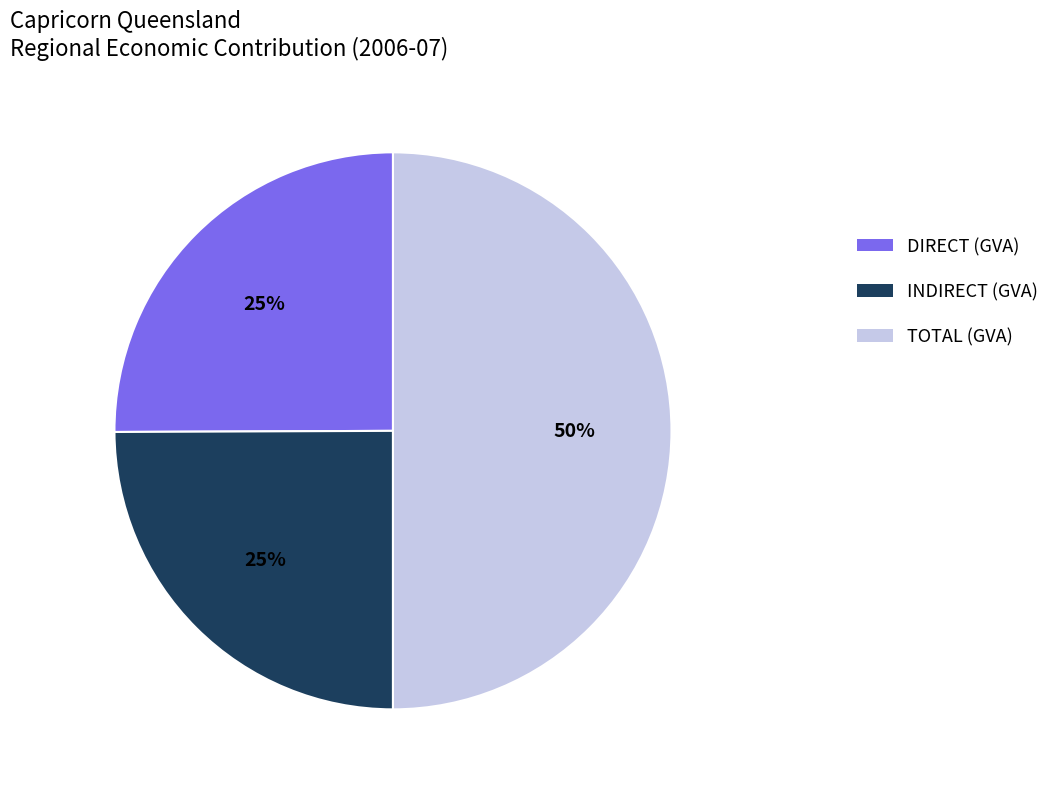

Does INDIRECT (GVA) represent more than half of the total?

No